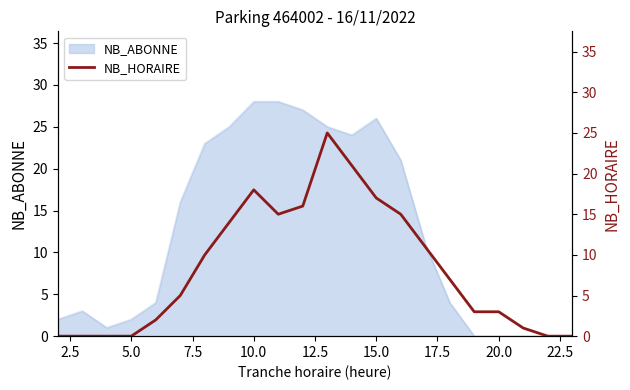

What is the highest value of the NB_ABONNE series?

28